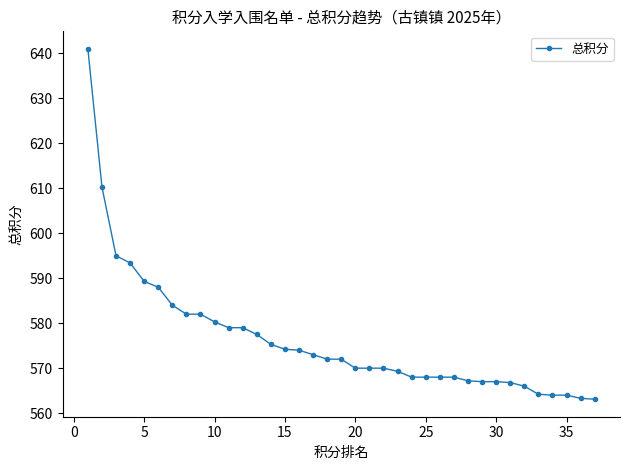

What is the value of the 34th point from the left?

564.0